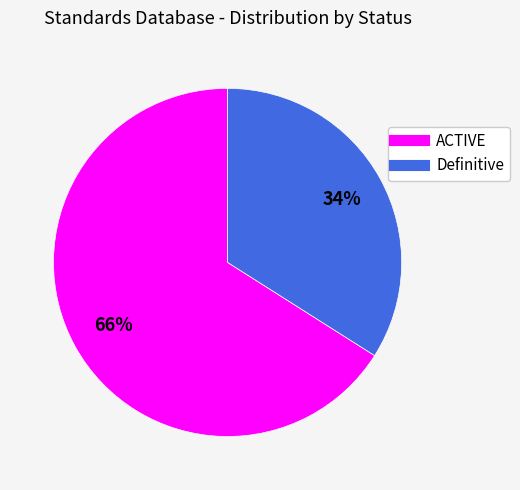

Which category has the smallest portion of the pie?

Definitive